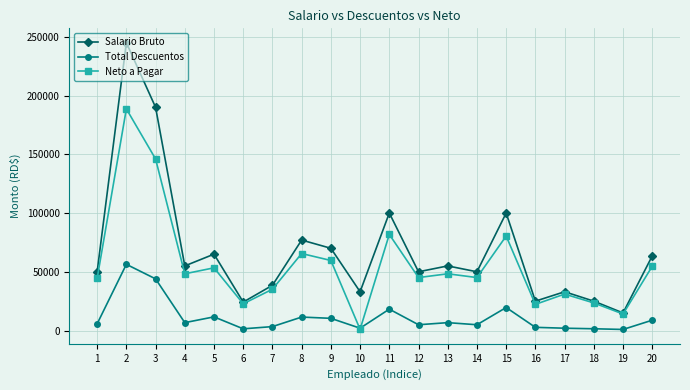

What is the sum of the Salario Bruto values at 19 and 7?

53460.0